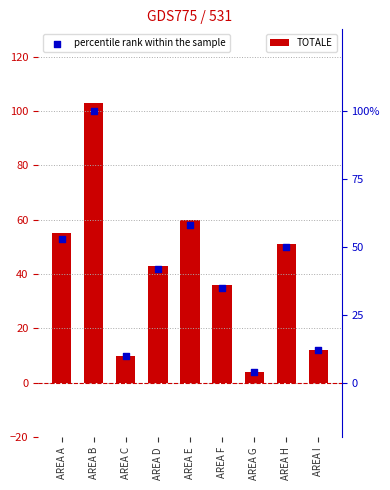

At how many categories does at least one series exceed 40?

5